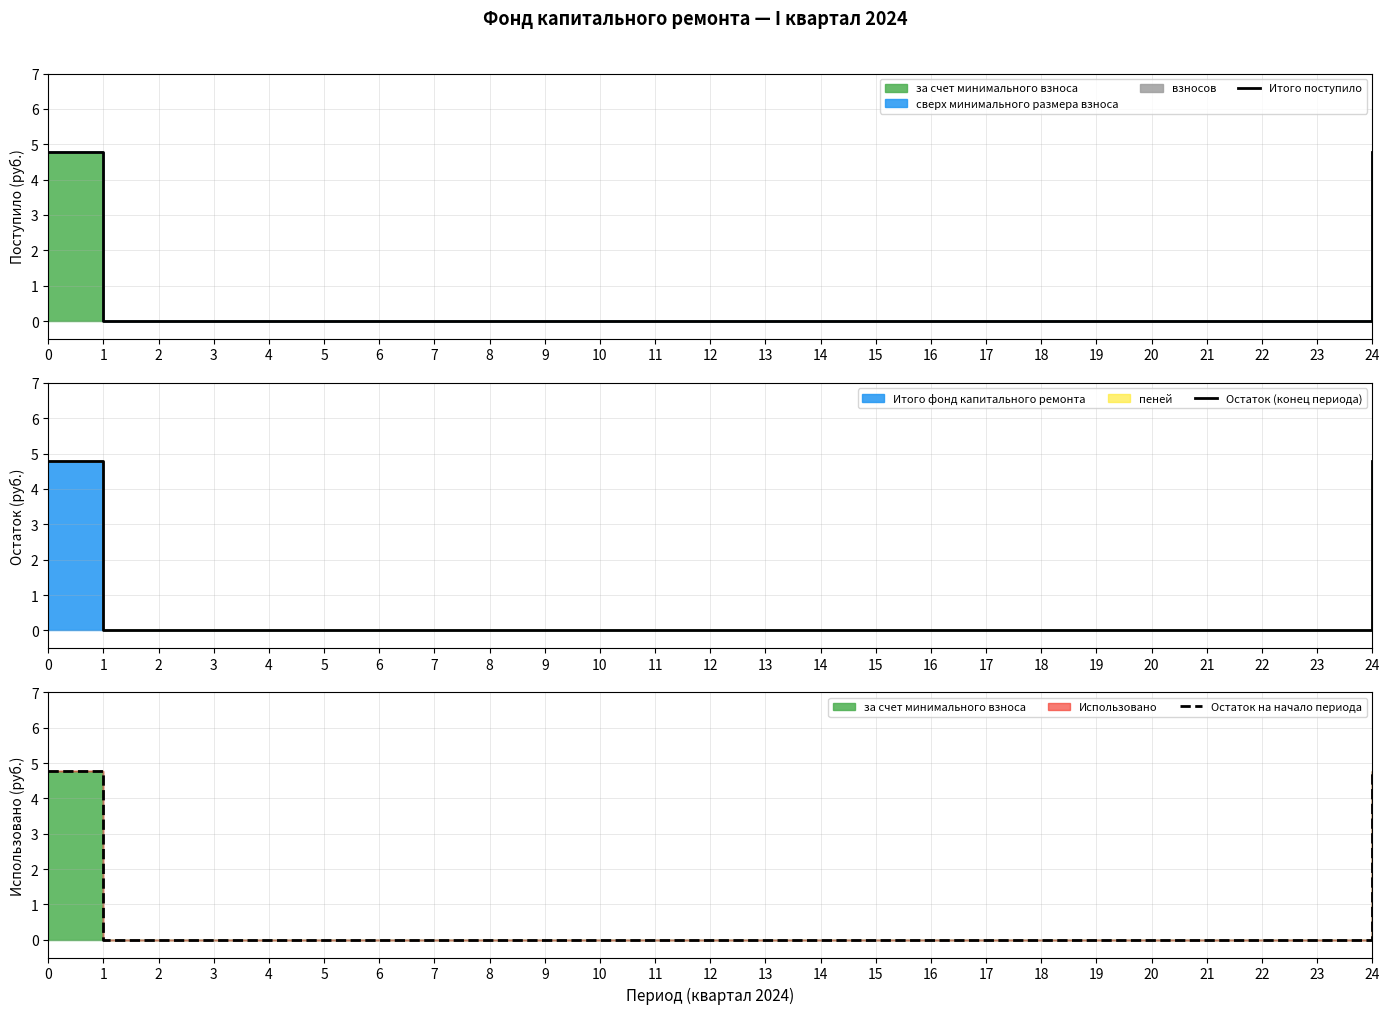

Which category has the lowest value across all series?

1